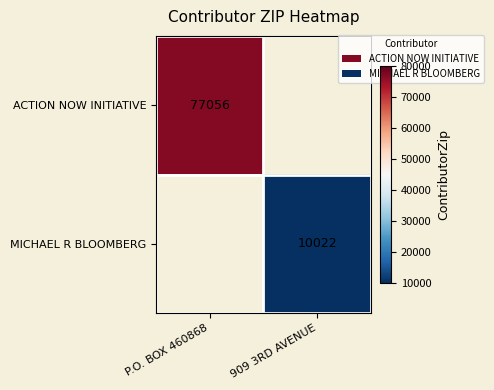

The value of ACTION NOW INITIATIVE at P.O. BOX 460868 is 26416. True or false?

False